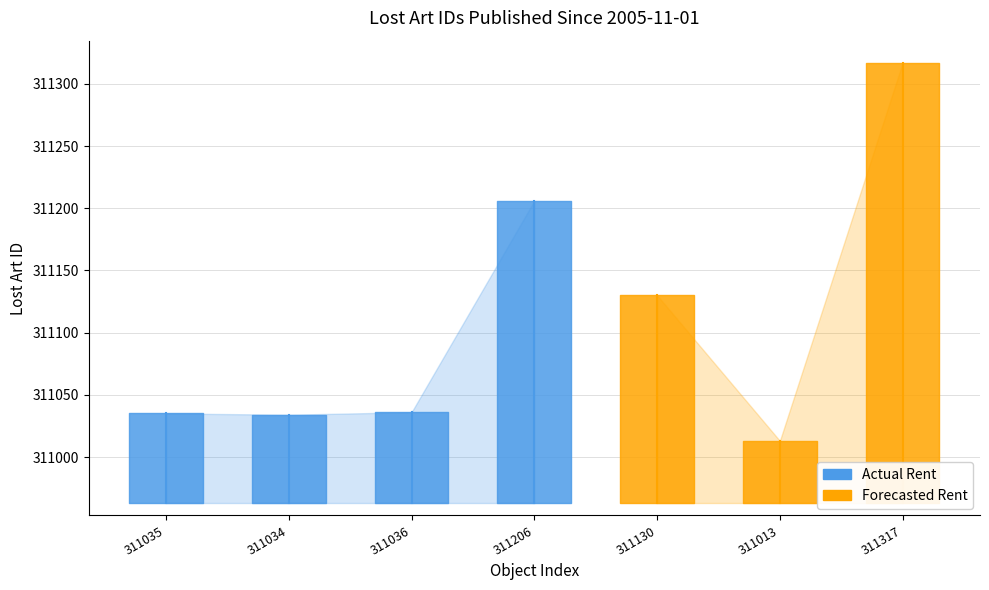

Which series has the largest range (max minus min)?

Forecasted Rent